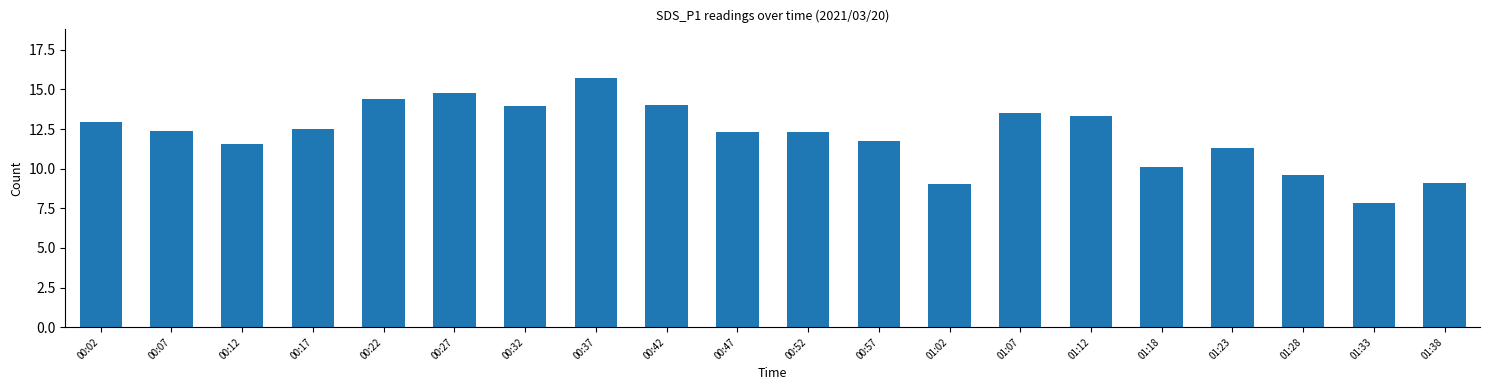

Where is the data nearest to the value 11?

01:23